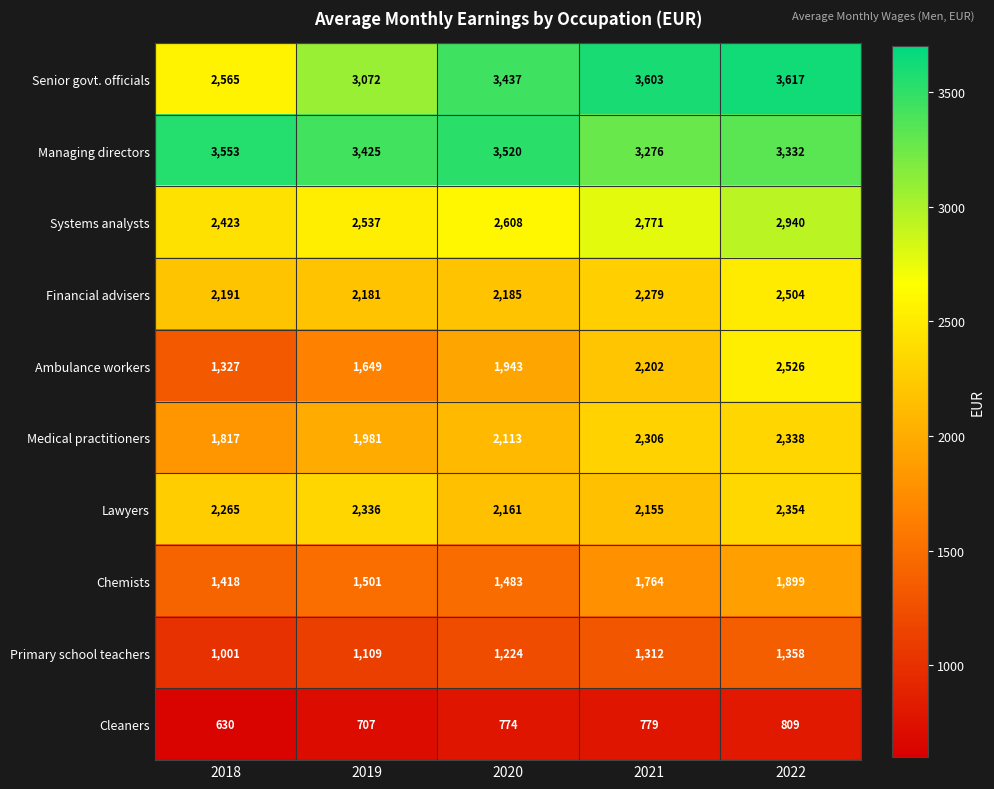

Count the number of data series in this chart.

10